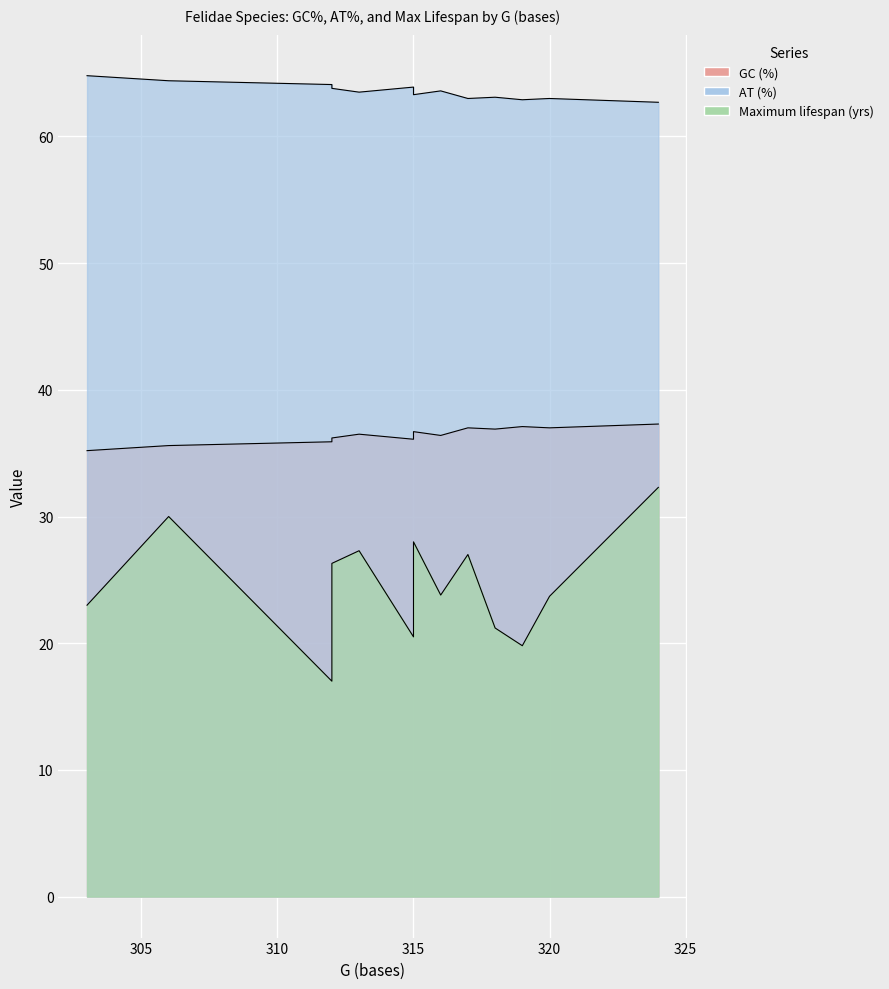

What is the average value of the Maximum lifespan (yrs) series?

24.6